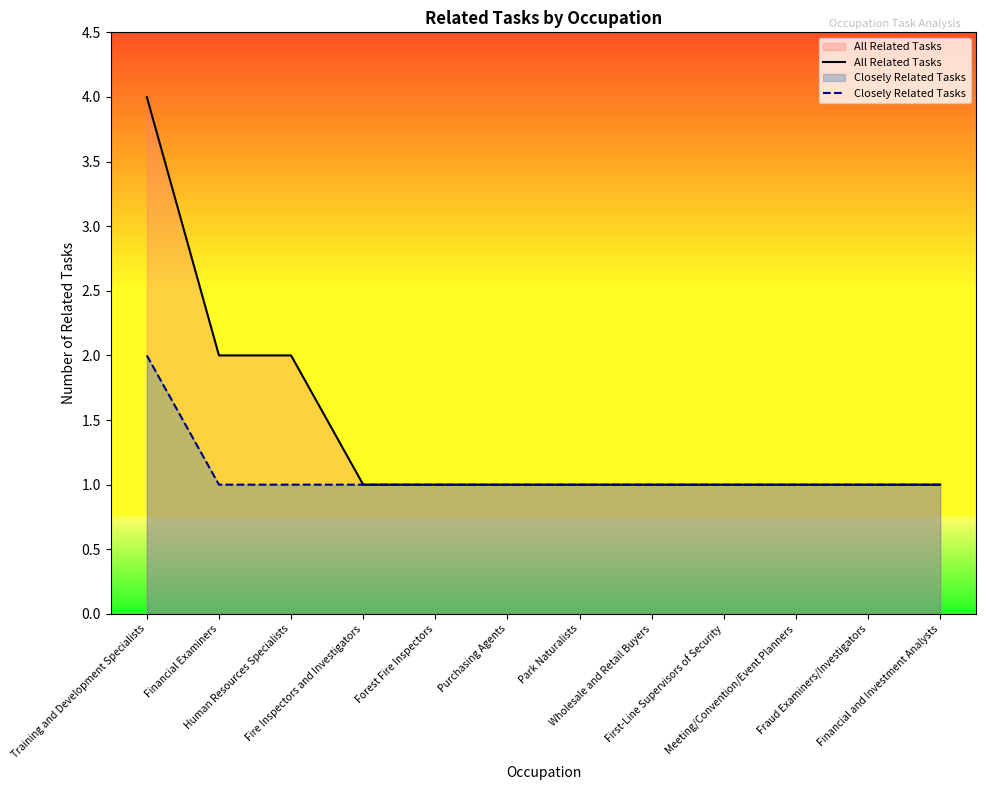

What is the maximum value for Closely Related Tasks?

2